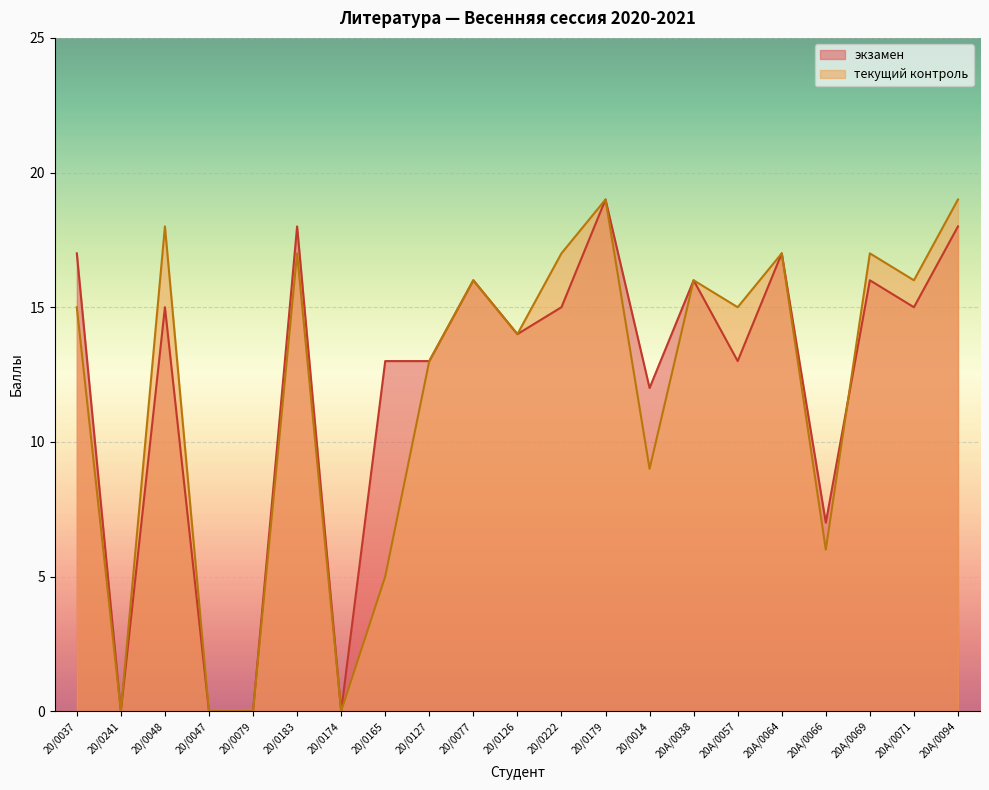

Reading left to right, what are all the values shown in this chart?

экзамен: 20/0037=17	20/0241=0	20/0048=15	20/0047=0	20/0079=0	20/0183=18	20/0174=0	20/0165=13	20/0127=13	20/0077=16	20/0126=14	20/0222=15	20/0179=19	20/0014=12	20A/0038=16	20A/0057=13	20А/0064=17	20A/0066=7	20A/0069=16	20A/0071=15	20A/0094=18
текущий контроль: 20/0037=15	20/0241=0	20/0048=18	20/0047=0	20/0079=0	20/0183=17	20/0174=0	20/0165=5	20/0127=13	20/0077=16	20/0126=14	20/0222=17	20/0179=19	20/0014=9	20A/0038=16	20A/0057=15	20А/0064=17	20A/0066=6	20A/0069=17	20A/0071=16	20A/0094=19